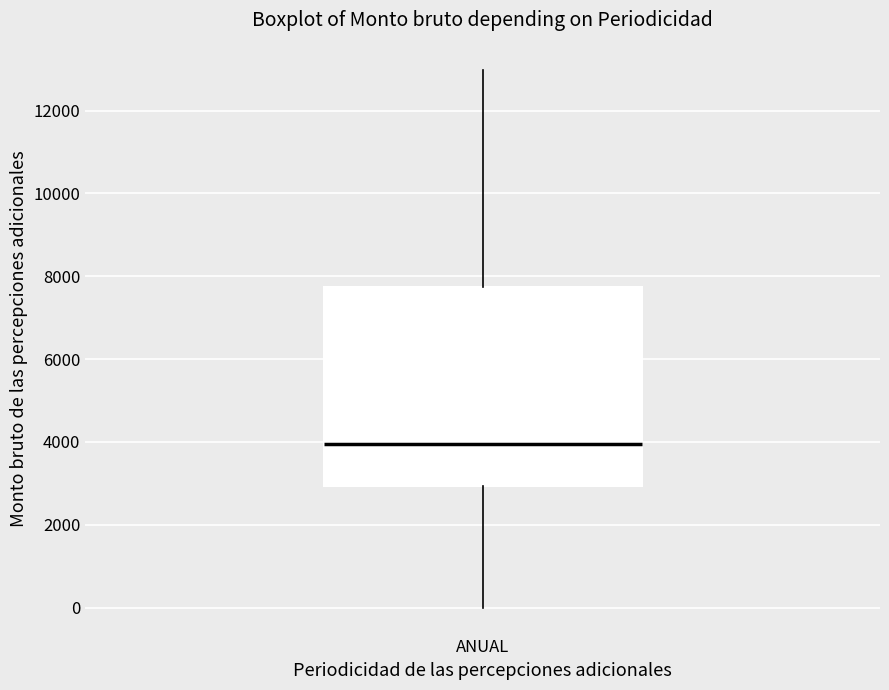

Transcribe this box plot: give where the median line is, the range the box spans, and where the two whiskers end, as read against the y-axis. The values are not printed on the chart, so give them approximately, as read against the axis.

median 4000, box 3000 to 7800, whiskers 0 to 13000